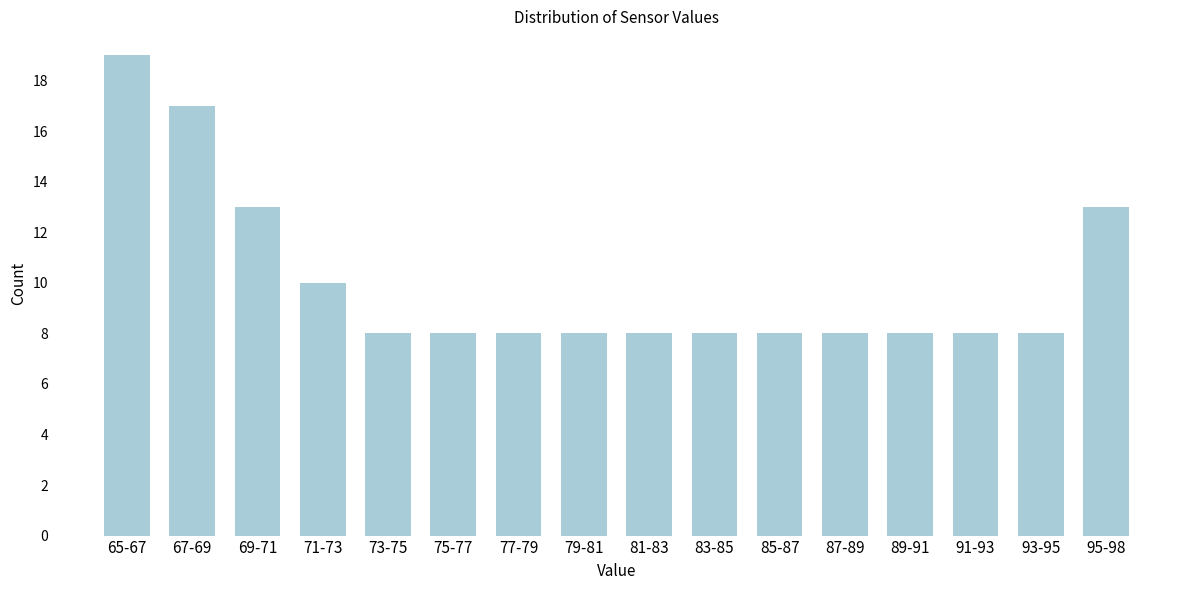

Reading left to right, transcribe all the data shown in this chart.

19	17	13	10	8	8	8	8	8	8	8	8	8	8	8	13